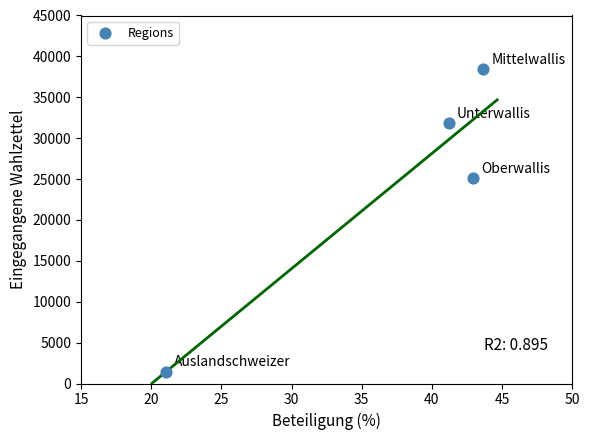

What is the average Y value?

24205